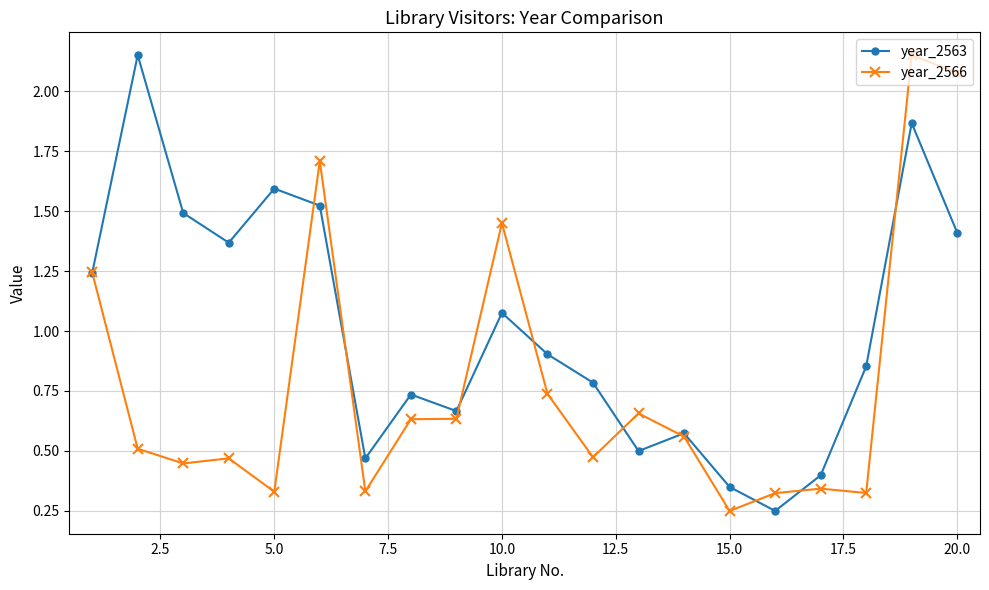

List the series in order of their overall mean, highest first.

year_2563, year_2566